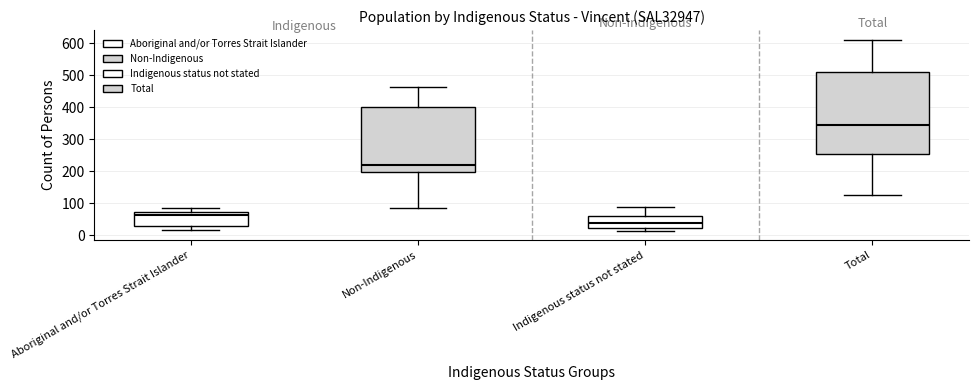

Which box is the tallest, from its lower edge to its upper edge?

Total